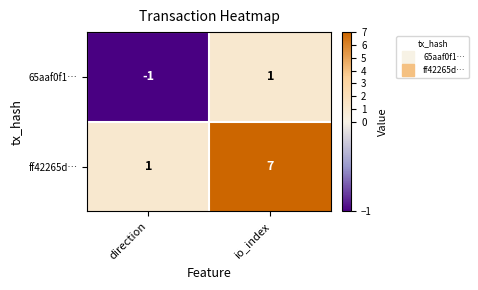

At which category does the chart reach its minimum across all series?

direction